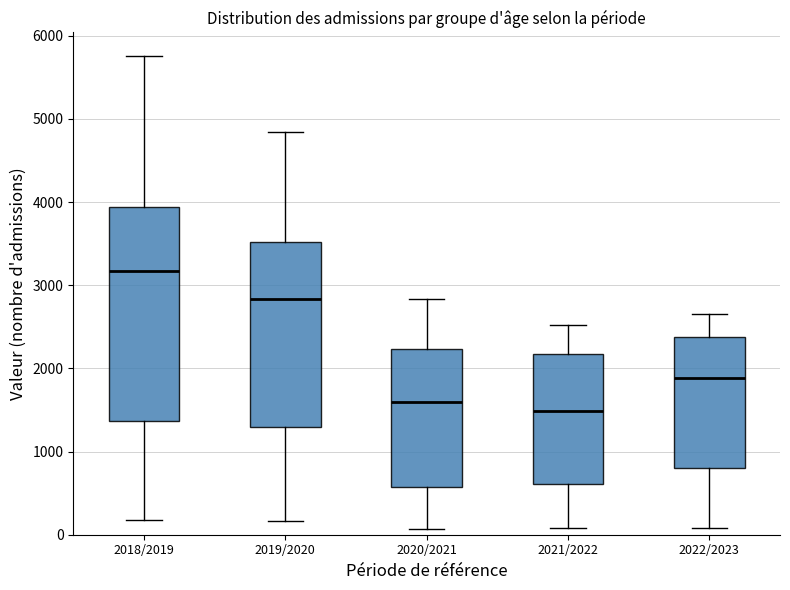

Reading left to right, transcribe this box plot: for each box, give where its median line is, the range the box spans, and where its two whiskers end, as read against the y-axis. The values are not printed on the chart, so give them approximately, as read against the axis.

2018/2019: median 3200, box 1400 to 3900, whiskers 200 to 5800
2019/2020: median 2800, box 1300 to 3500, whiskers 200 to 4800
2020/2021: median 1600, box 600 to 2200, whiskers 100 to 2800
2021/2022: median 1500, box 600 to 2200, whiskers 100 to 2500
2022/2023: median 1900, box 800 to 2400, whiskers 100 to 2700